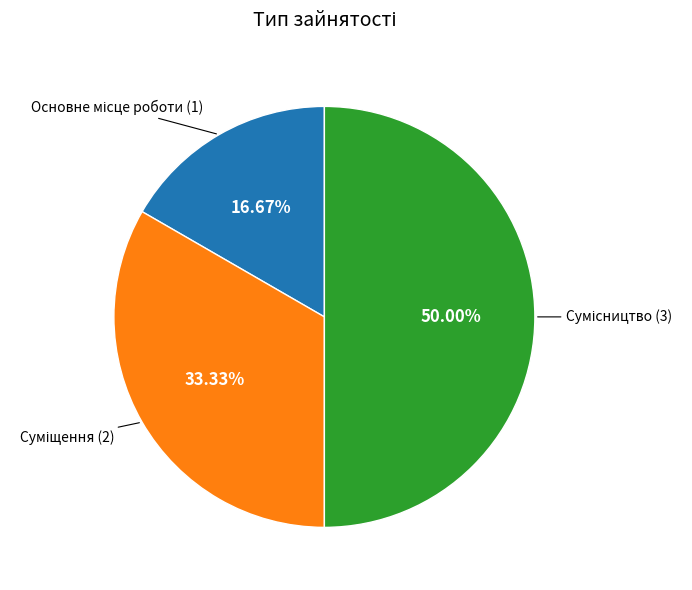

To the nearest percent, what is the difference between the largest and smallest slice percentages?

33%